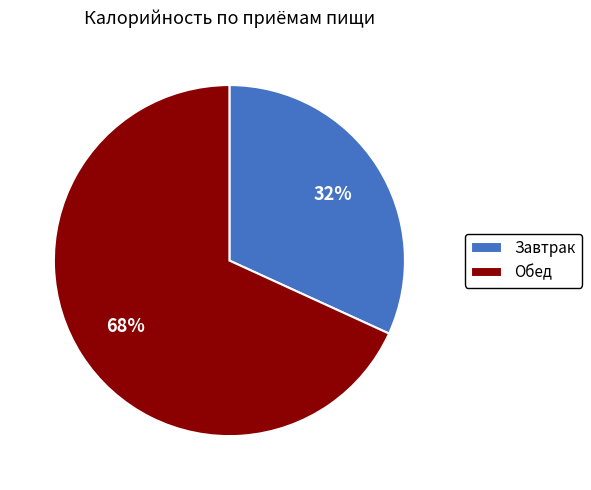

To the nearest percent, what portion does Завтрак represent?

32%